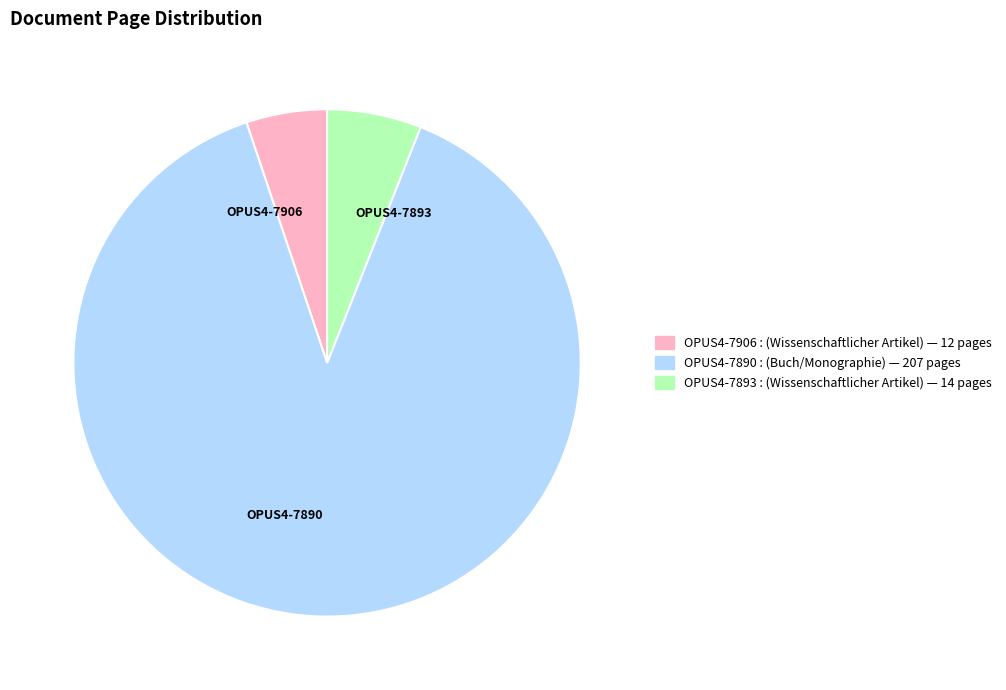

Which slice is the largest?

OPUS4-7890